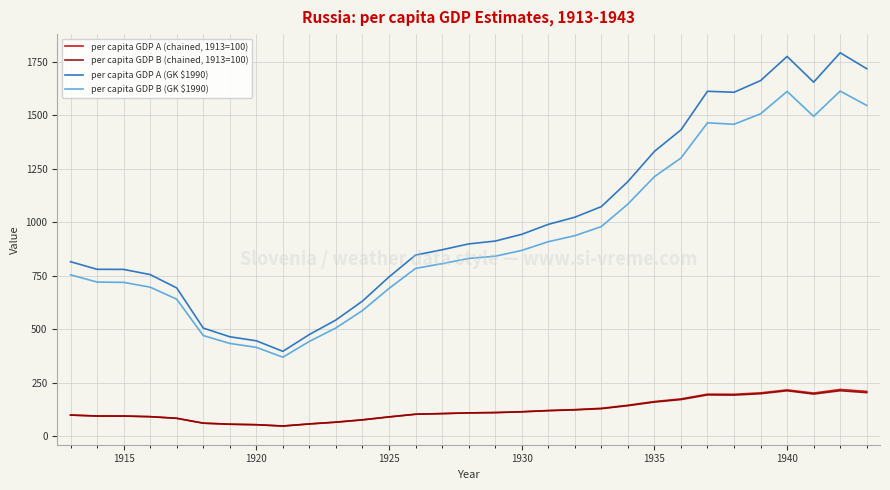

True or false: per capita GDP A (GK $1990) and per capita GDP A (chained, 1913=100) intersect in this chart.

False